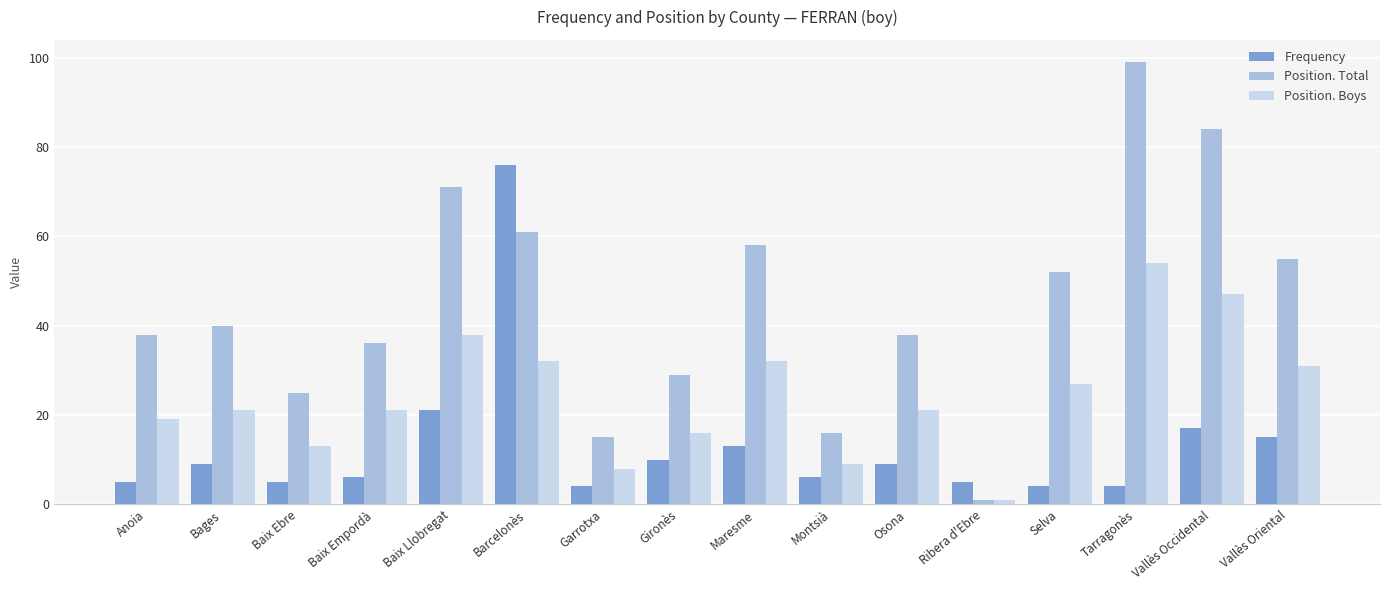

Rank the series at Baix Llobregat from highest to lowest value.

Position. Total, Position. Boys, Frequency